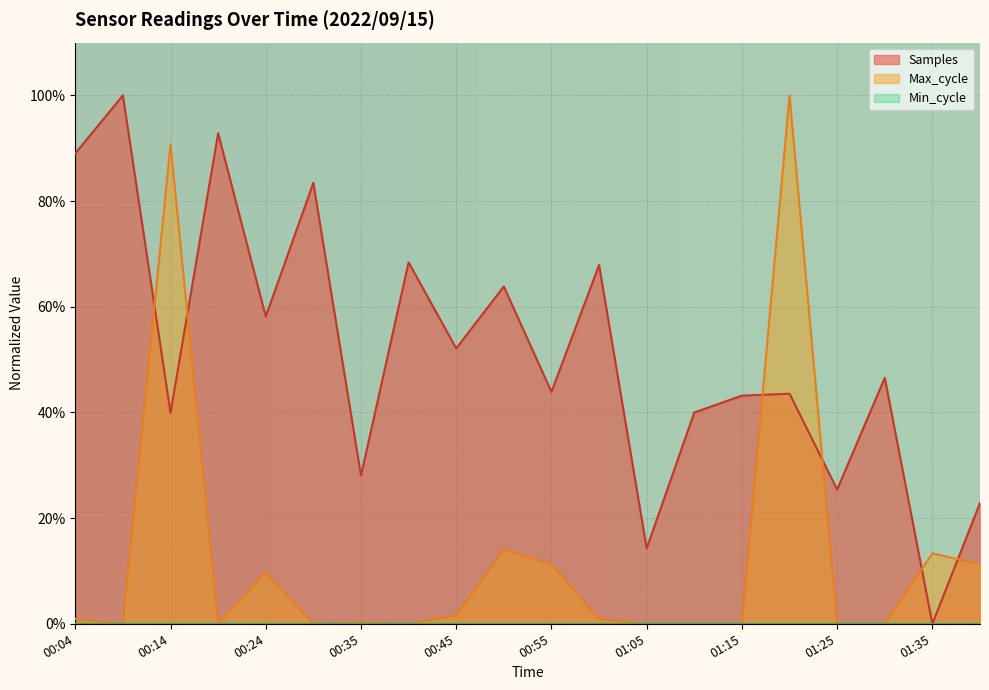

How many interior local valleys does the Max_cycle series have?

4